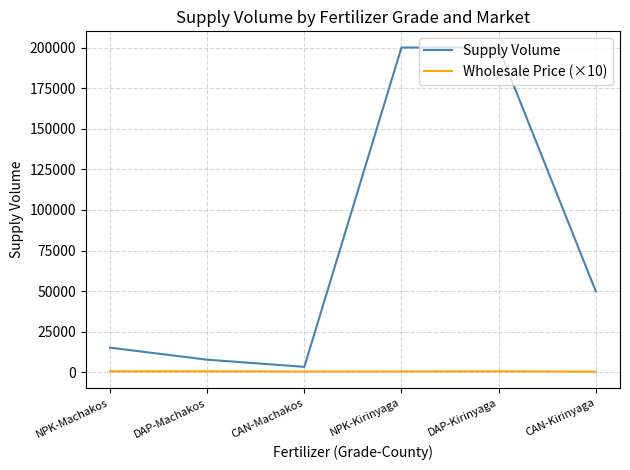

What is the difference between the second highest and minimum values in the Supply Volume series?

196620